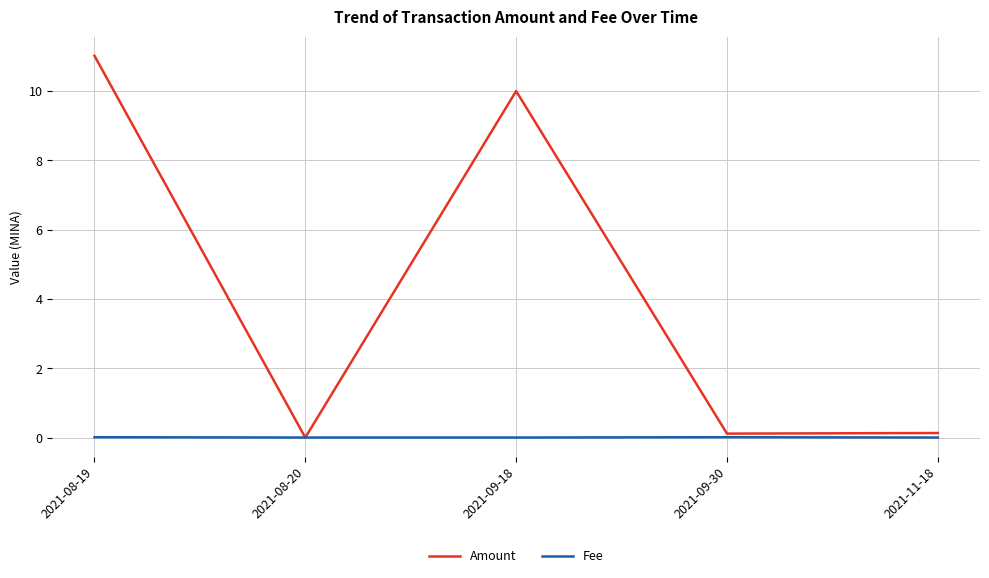

The value of Amount at 2021-08-20 is 7.2. True or false?

False